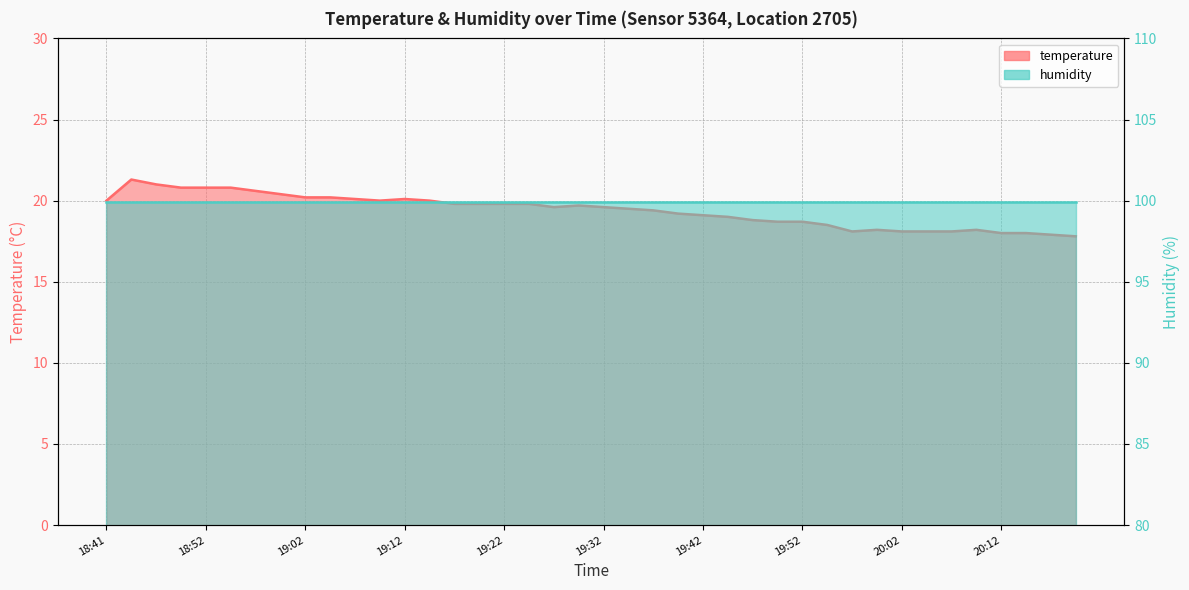

What position from the right is 19:32?

20